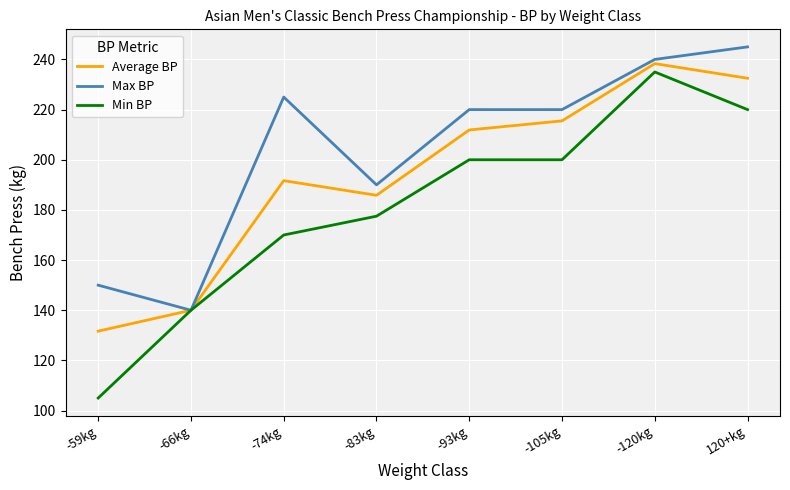

What is the difference between the Max BP values at 120+kg and -59kg?

95.0